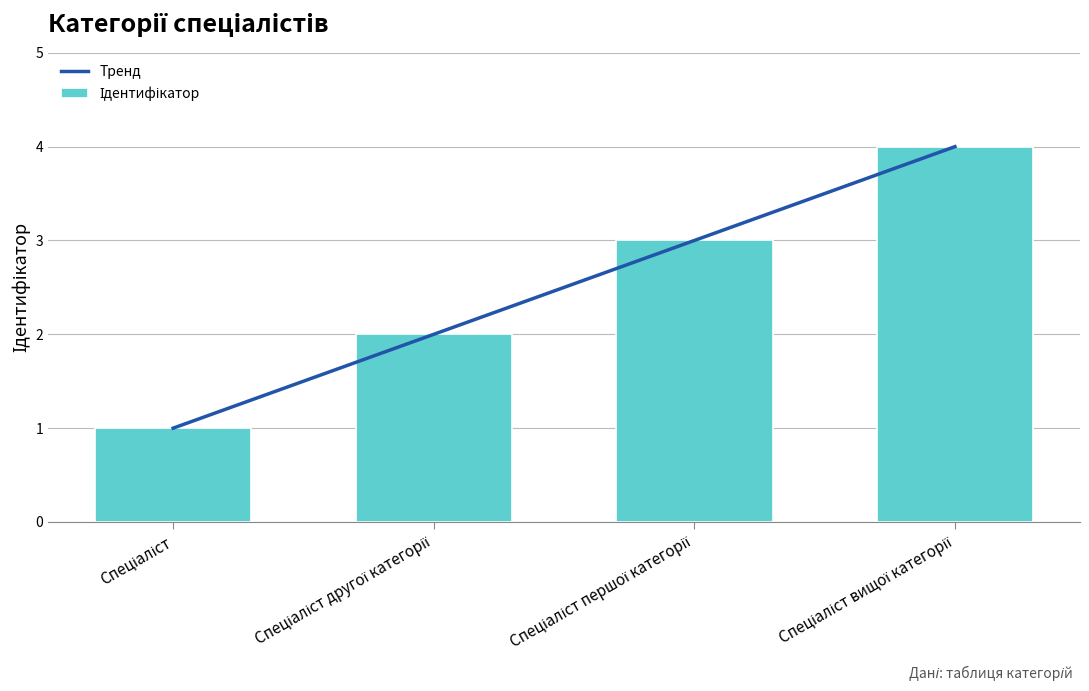

Where does the Тренд series first go above 3?

Спеціаліст вищої категорії